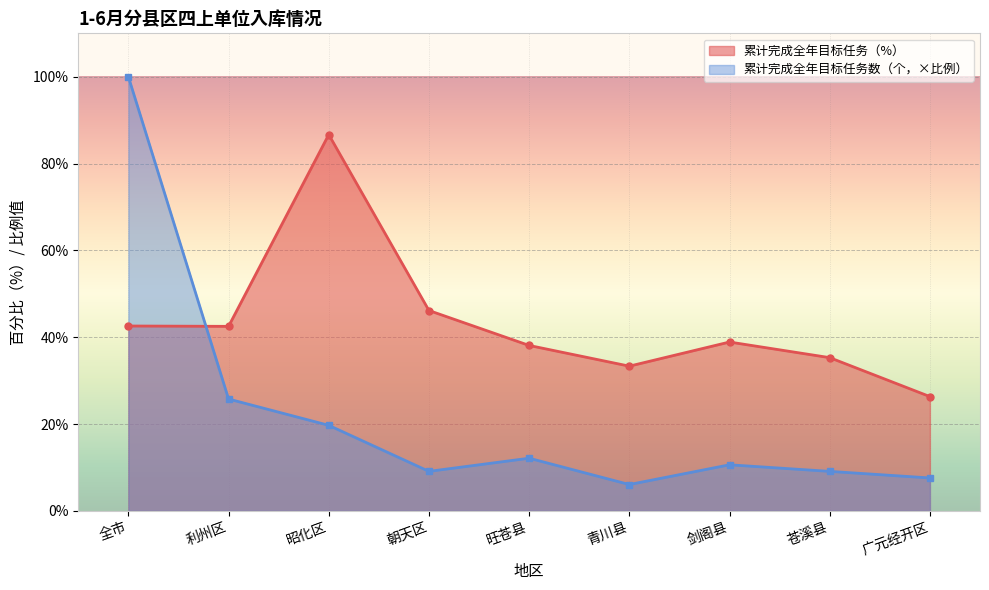

Does the chart display data point markers on the line(s)?

Yes